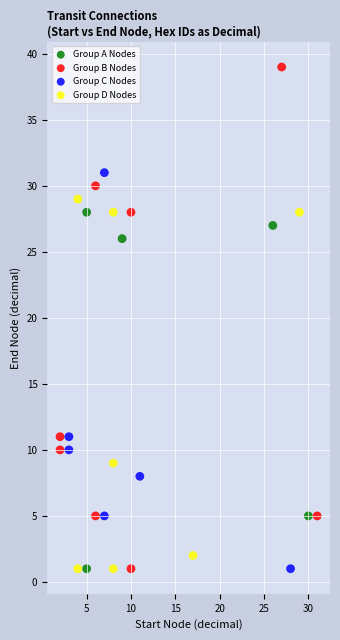

Which series has the widest spread of Y values?

Group B Nodes